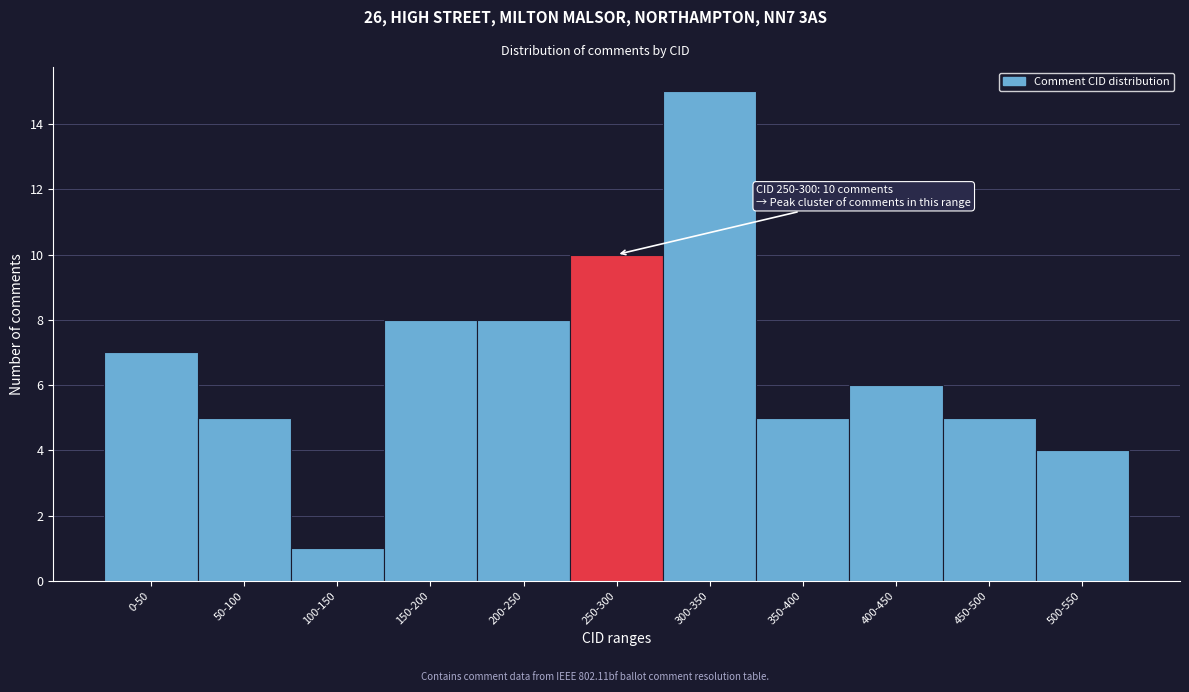

Reading left to right, list all the values displayed in this chart.

0-50=7	50-100=5	100-150=1	150-200=8	200-250=8	250-300=10	300-350=15	350-400=5	400-450=6	450-500=5	500-550=4